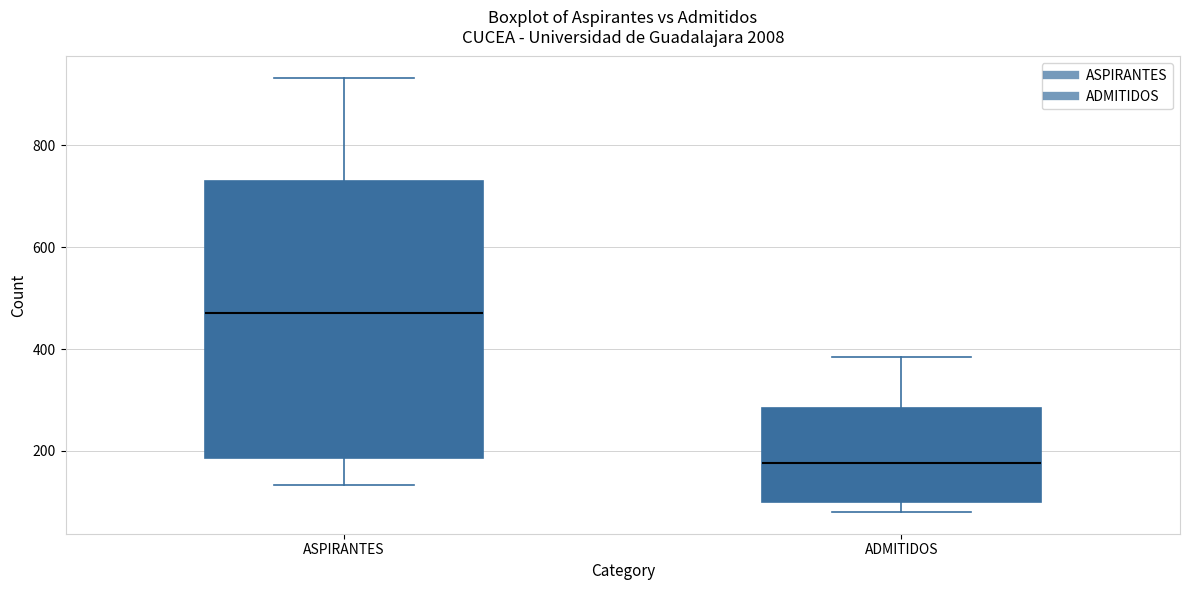

Where is the upper edge of the box for ADMITIDOS on the y-axis? The values are not printed on the chart, so give them approximately, as read against the axis.

280